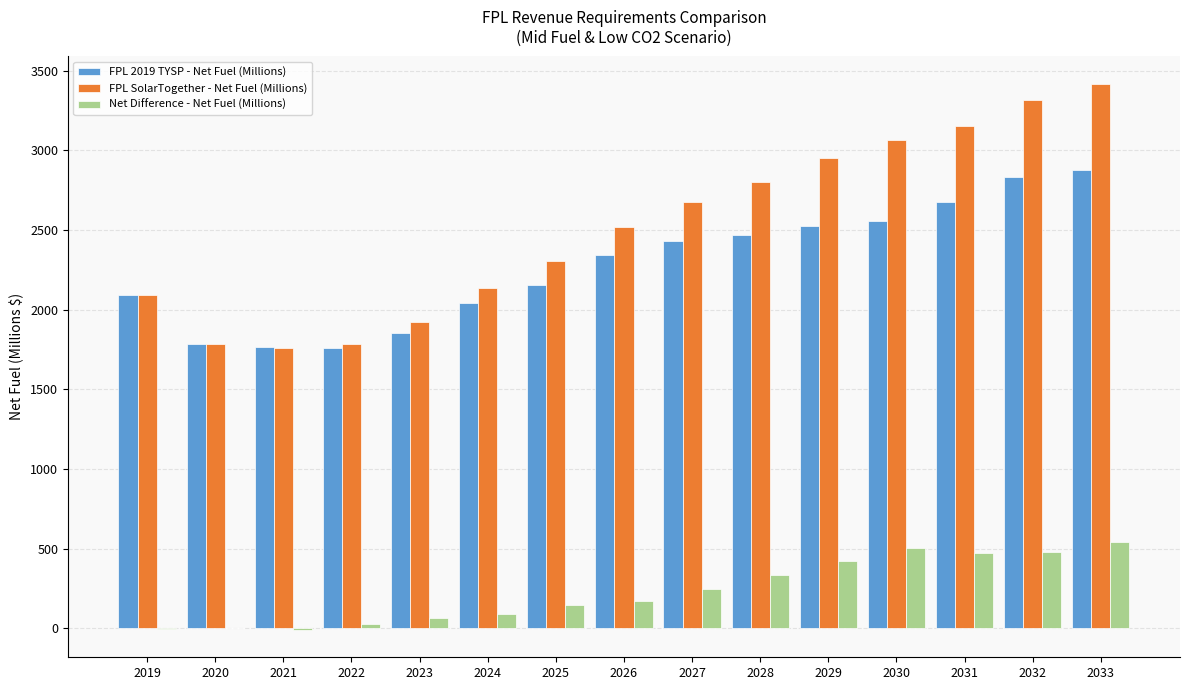

At which category does the chart reach its peak across all series?

2033